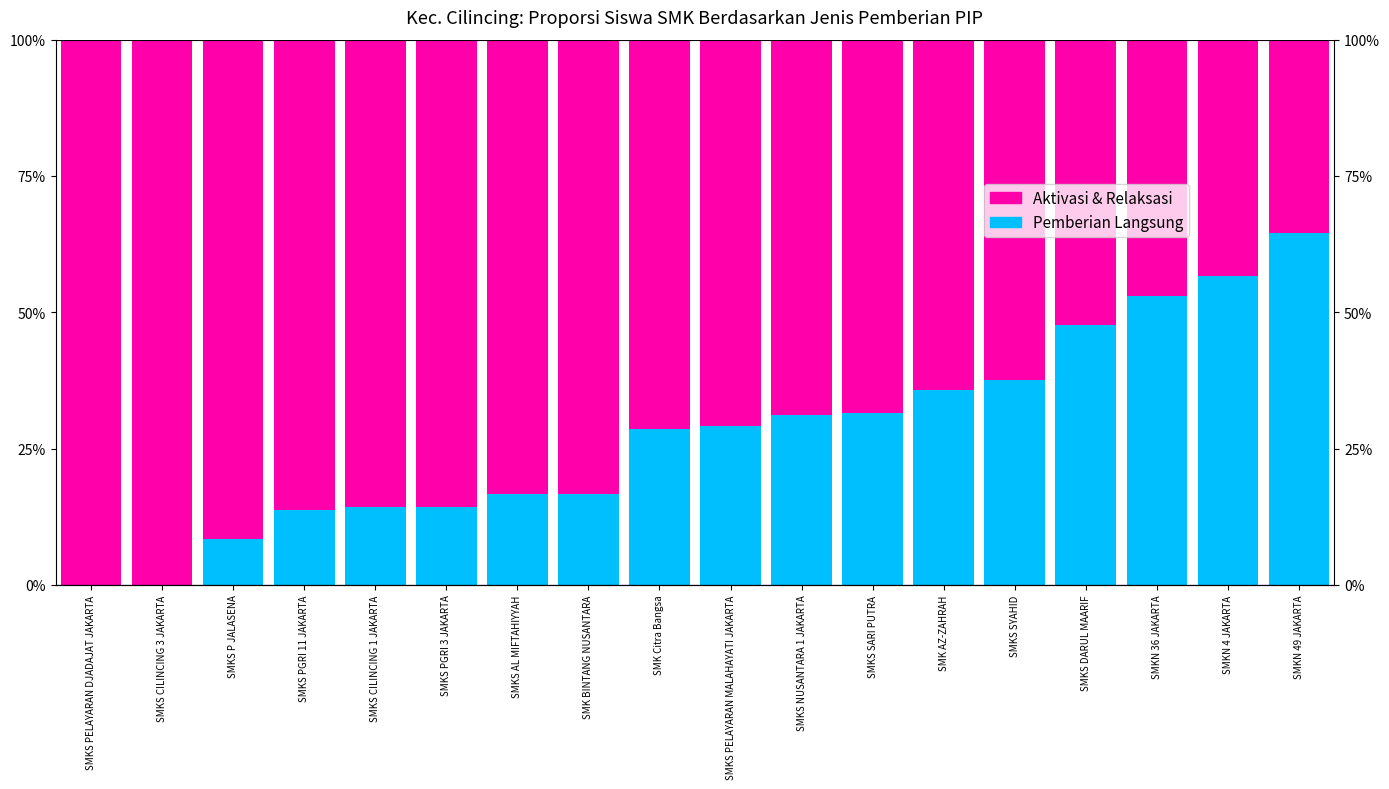

What is the difference between the maximum and minimum values in the Pemberian Langsung series?

64.5